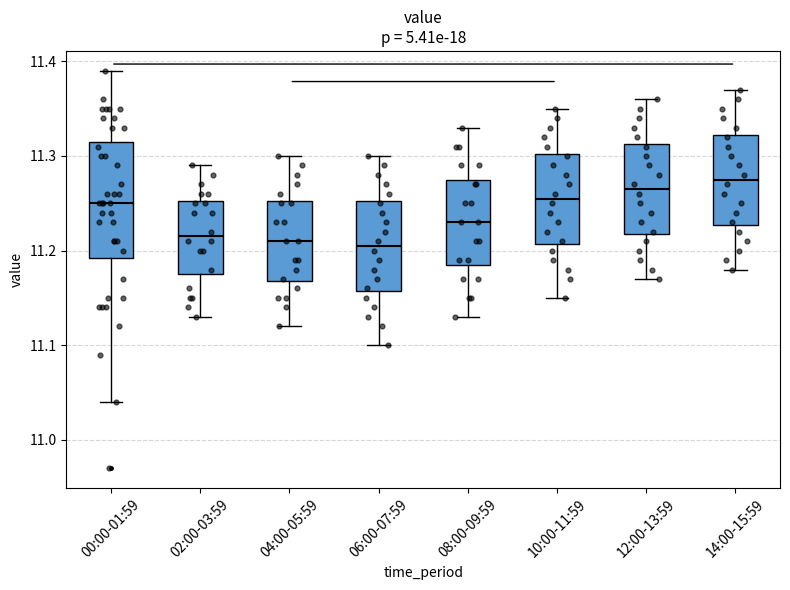

Where does the upper whisker of the box for 08:00-09:59 end on the y-axis? The values are not printed on the chart, so give them approximately, as read against the axis.

11.33